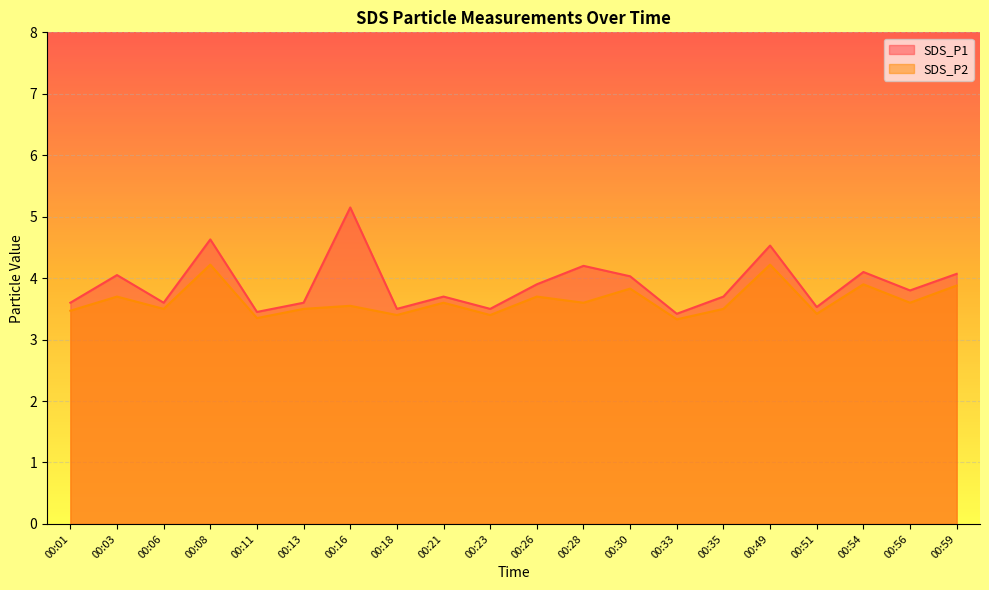

What is the spread (max minus min) of values at 00:33?

0.1